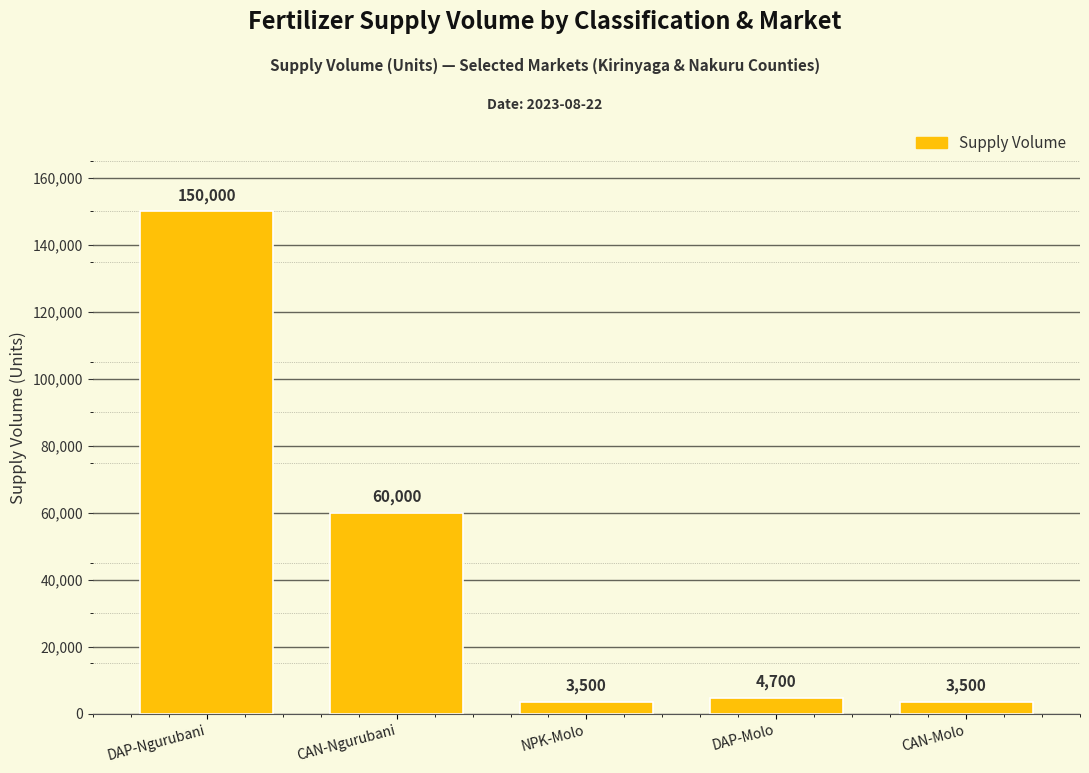

What value does the data have at NPK-Molo, to the nearest 100?

3500